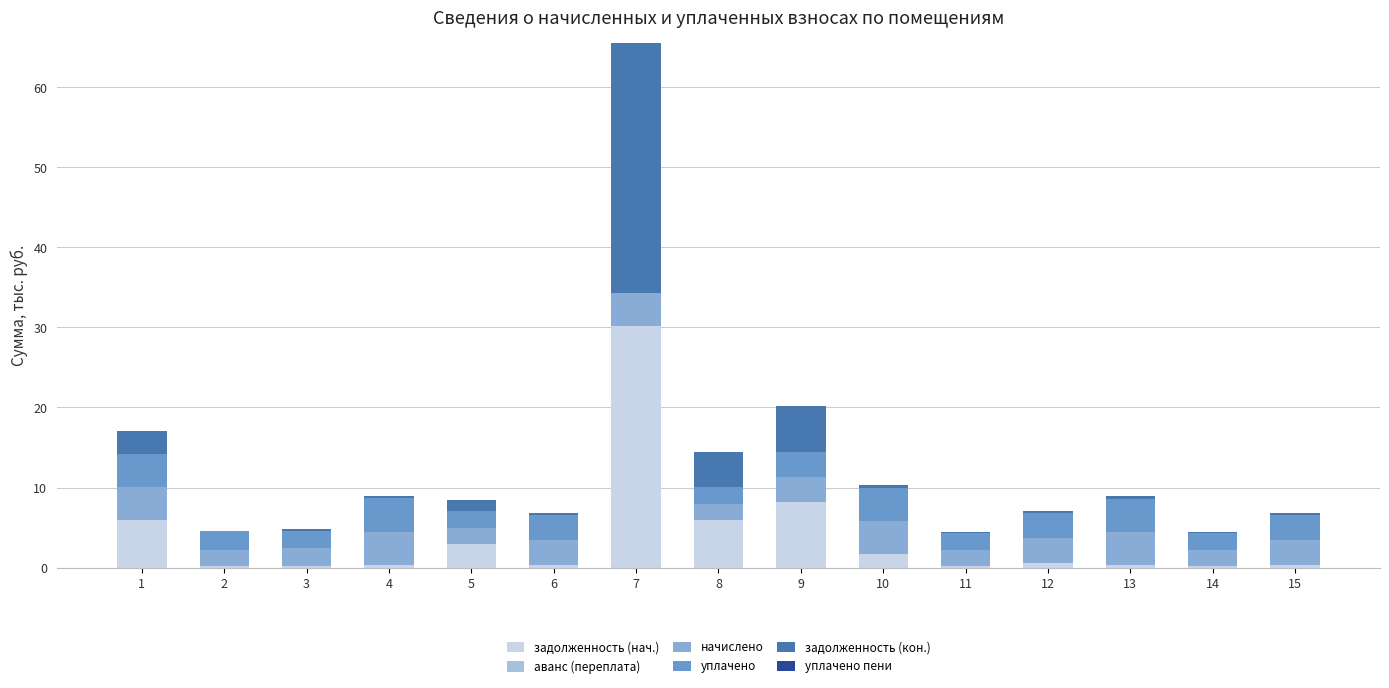

Are the bars horizontal?

No